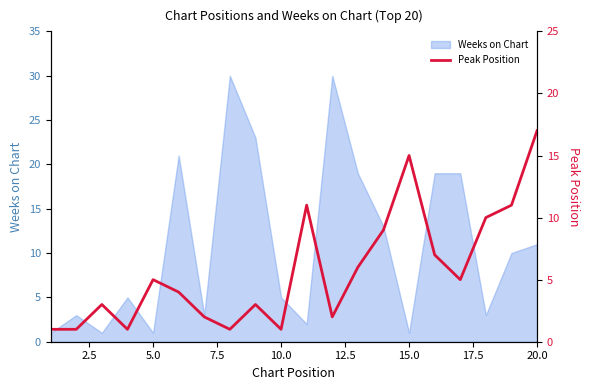

True or false: there are more than 0 points higher than both neighbors.

True